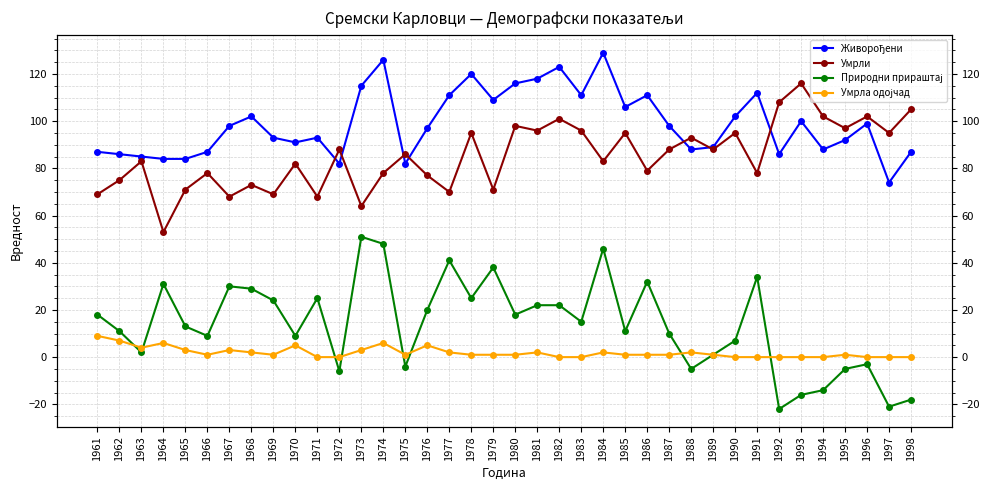

Reading right to left, extract all data points from this chart.

Живорођени: 87	74	99	92	88	100	86	112	102	89	88	98	111	106	129	111	123	118	116	109	120	111	97	82	126	115	82	93	91	93	102	98	87	84	84	85	86	87
Умрли: 105	95	102	97	102	116	108	78	95	88	93	88	79	95	83	96	101	96	98	71	95	70	77	86	78	64	88	68	82	69	73	68	78	71	53	83	75	69
Природни прираштај: -18	-21	-3	-5	-14	-16	-22	34	7	1	-5	10	32	11	46	15	22	22	18	38	25	41	20	-4	48	51	-6	25	9	24	29	30	9	13	31	2	11	18
Умрла одојчад: 0	0	0	1	0	0	0	0	0	1	2	1	1	1	2	0	0	2	1	1	1	2	5	1	6	3	0	0	5	1	2	3	1	3	6	4	7	9